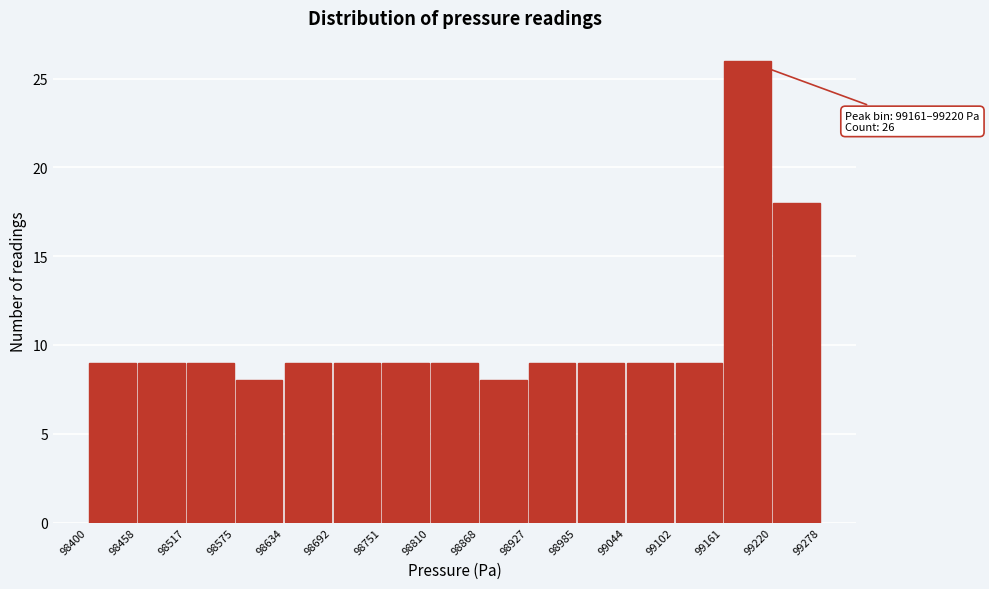

Over which range of the x-axis is the bar tallest?

99161 to 99220